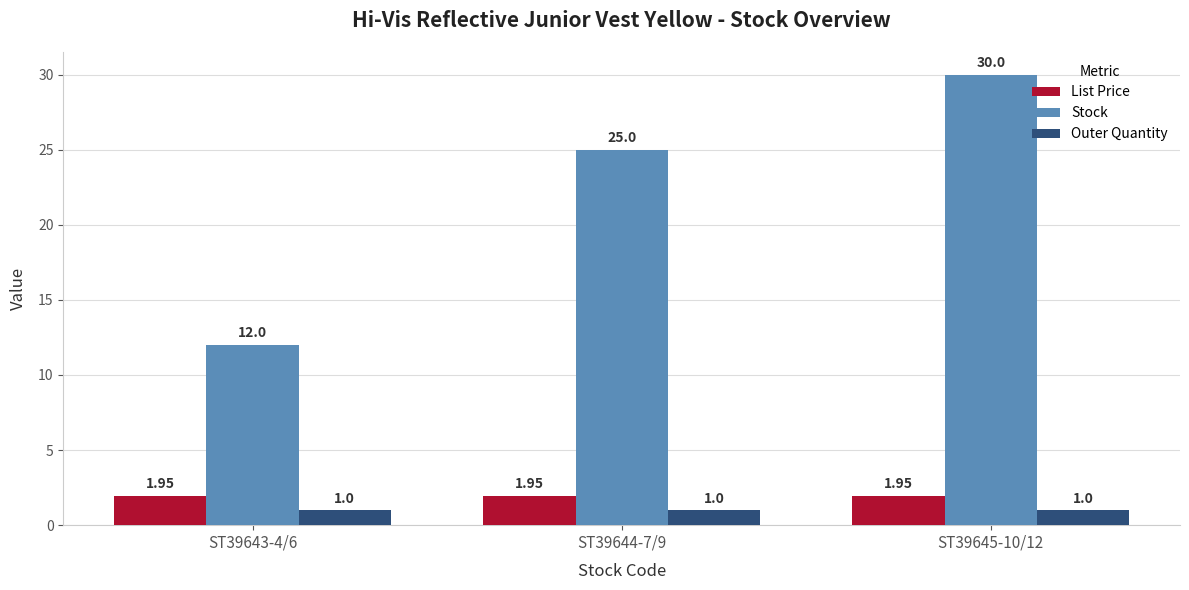

What are all the series names shown in the legend?

List Price, Stock, Outer Quantity